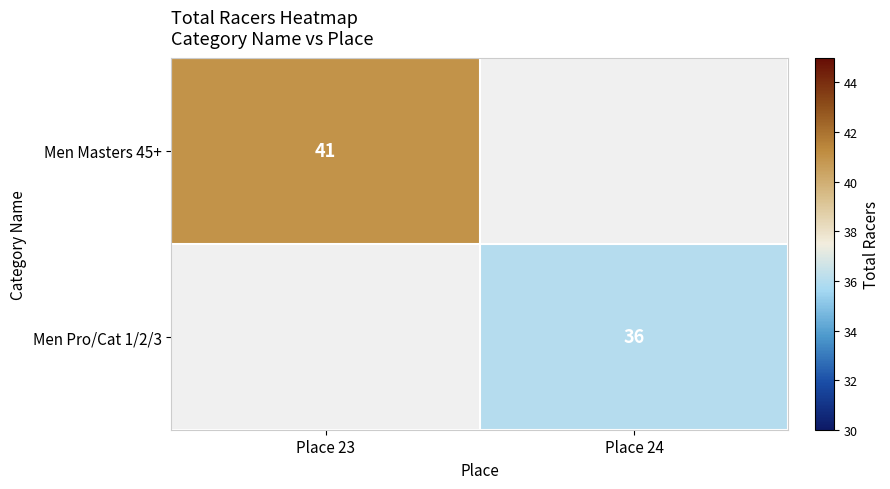

True or false: Men Pro/Cat 1/2/3 has a value of 36 at Place 24.

True